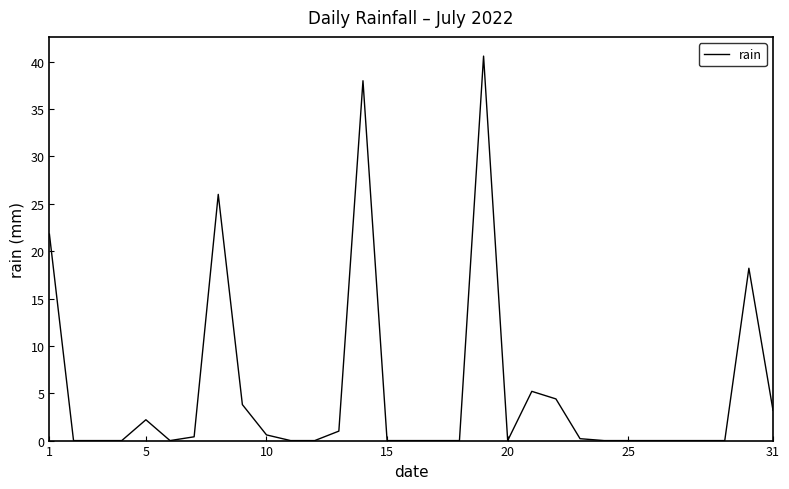

What is the difference between the maximum and minimum values?

40.6